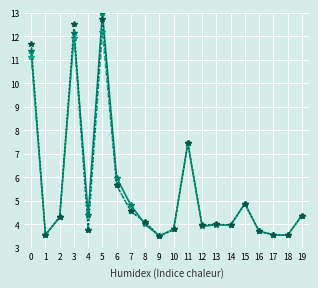

What is the smallest value displayed?

3.5